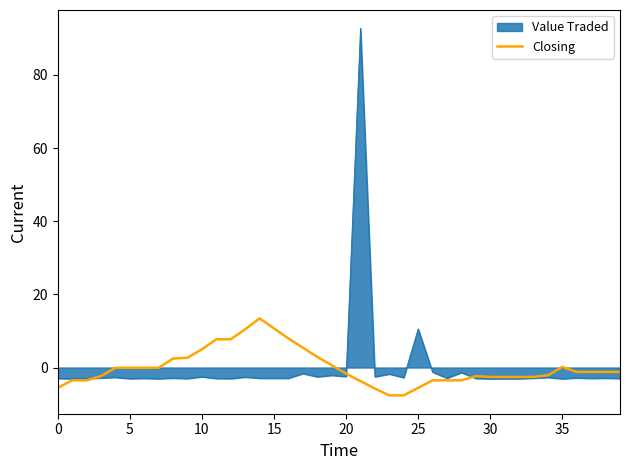

Which series has the largest range (max minus min)?

Value Traded